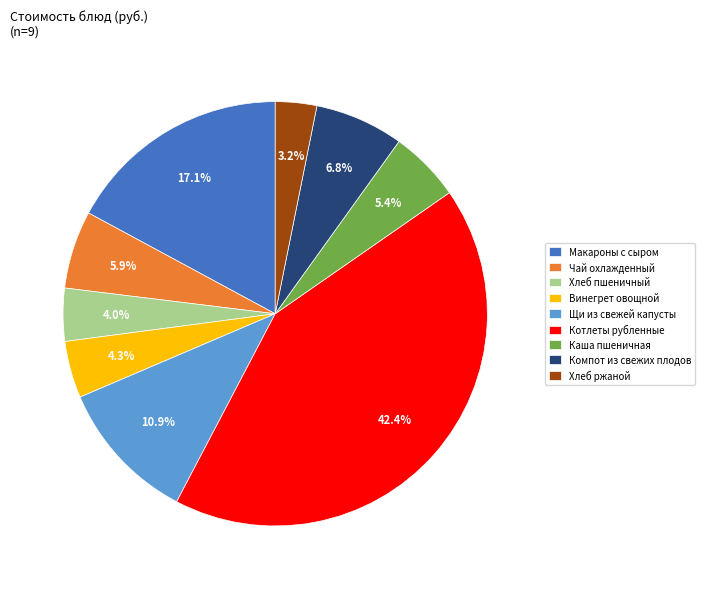

Do Каша пшеничная and Компот из свежих плодов together represent more than half of the pie?

No